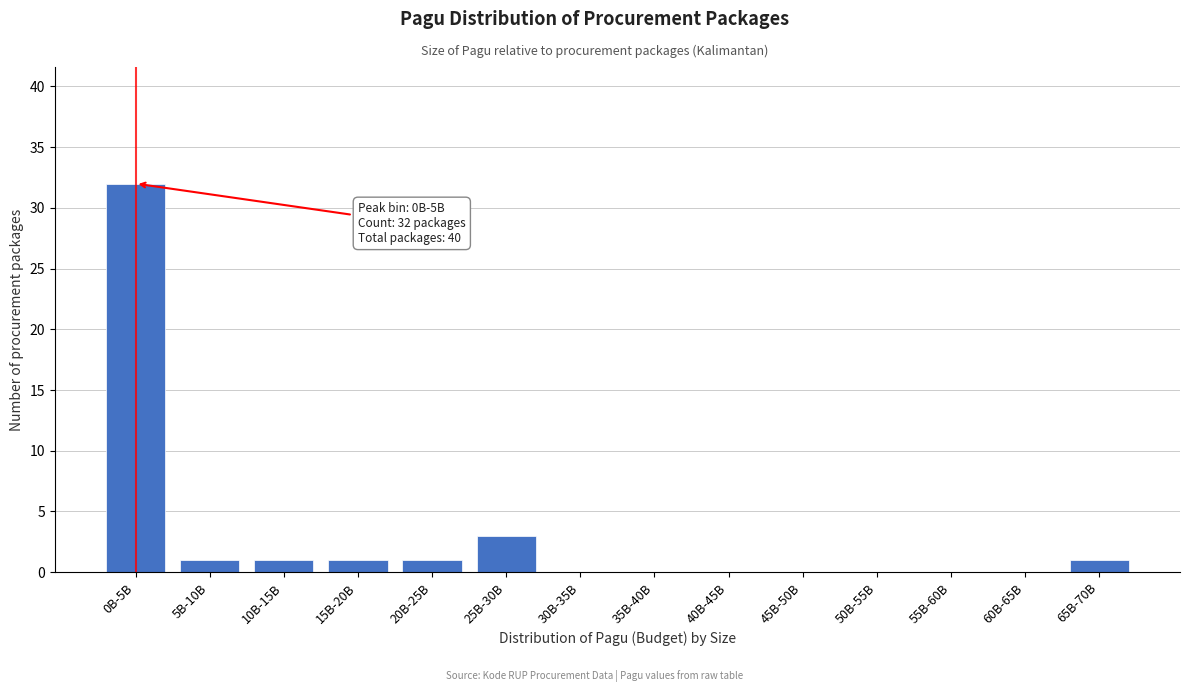

Reading left to right, list all the values displayed in this chart.

0B-5B=32	5B-10B=1	10B-15B=1	15B-20B=1	20B-25B=1	25B-30B=3	30B-35B=0	35B-40B=0	40B-45B=0	45B-50B=0	50B-55B=0	55B-60B=0	60B-65B=0	65B-70B=1